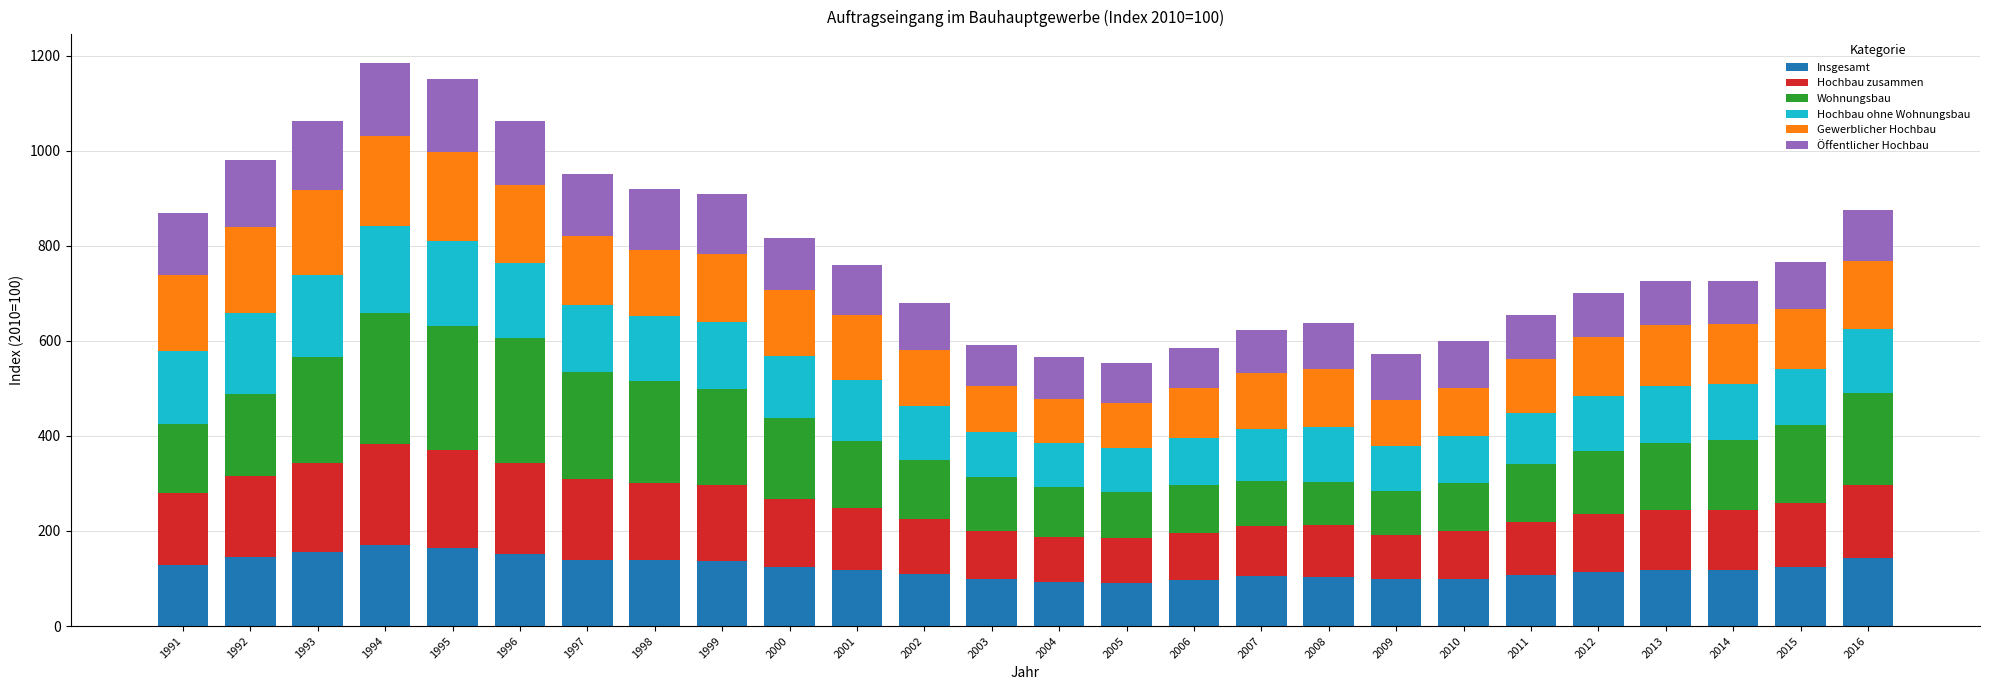

What is the approximate value of Insgesamt at 1998?

138.7